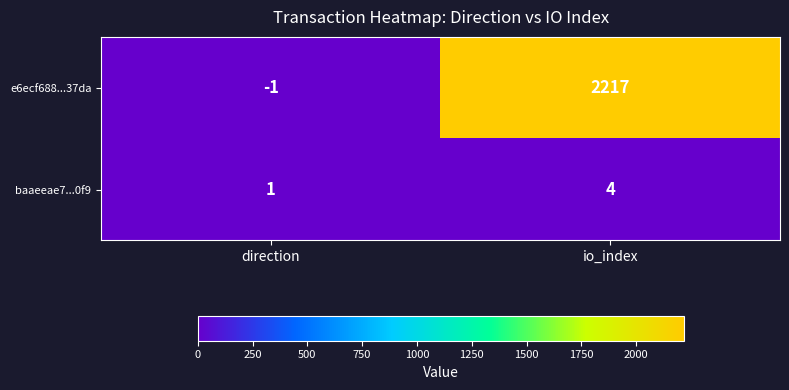

What is the spread (max minus min) of values at io_index?

2213